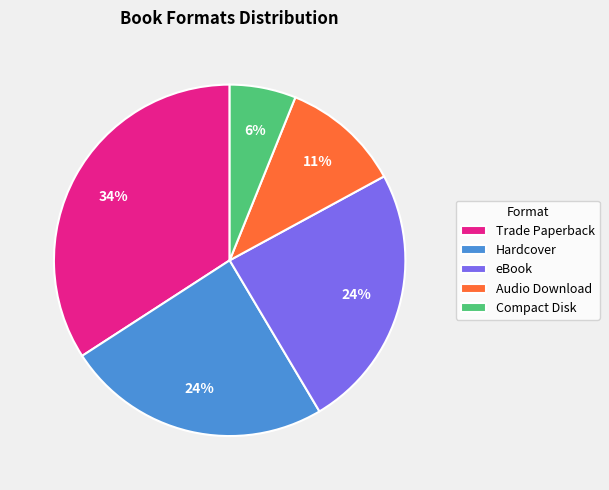

How many segments does this pie chart have?

5